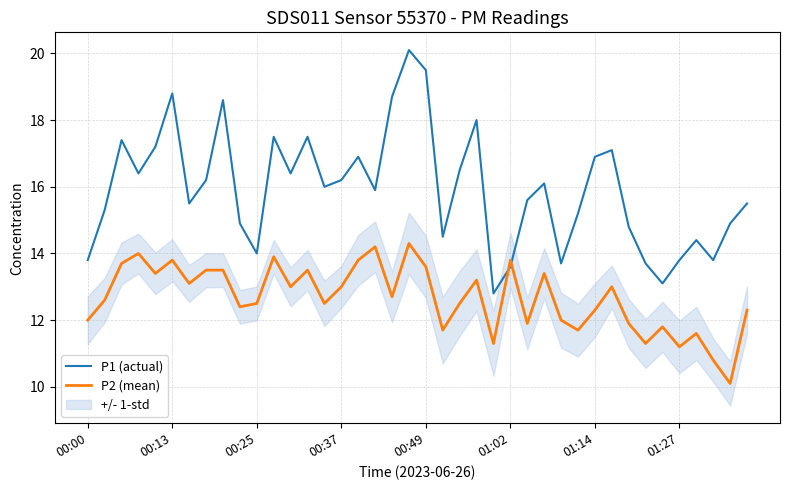

Rank the series by their maximum value, from highest to lowest.

P1 (actual), P2 (mean)